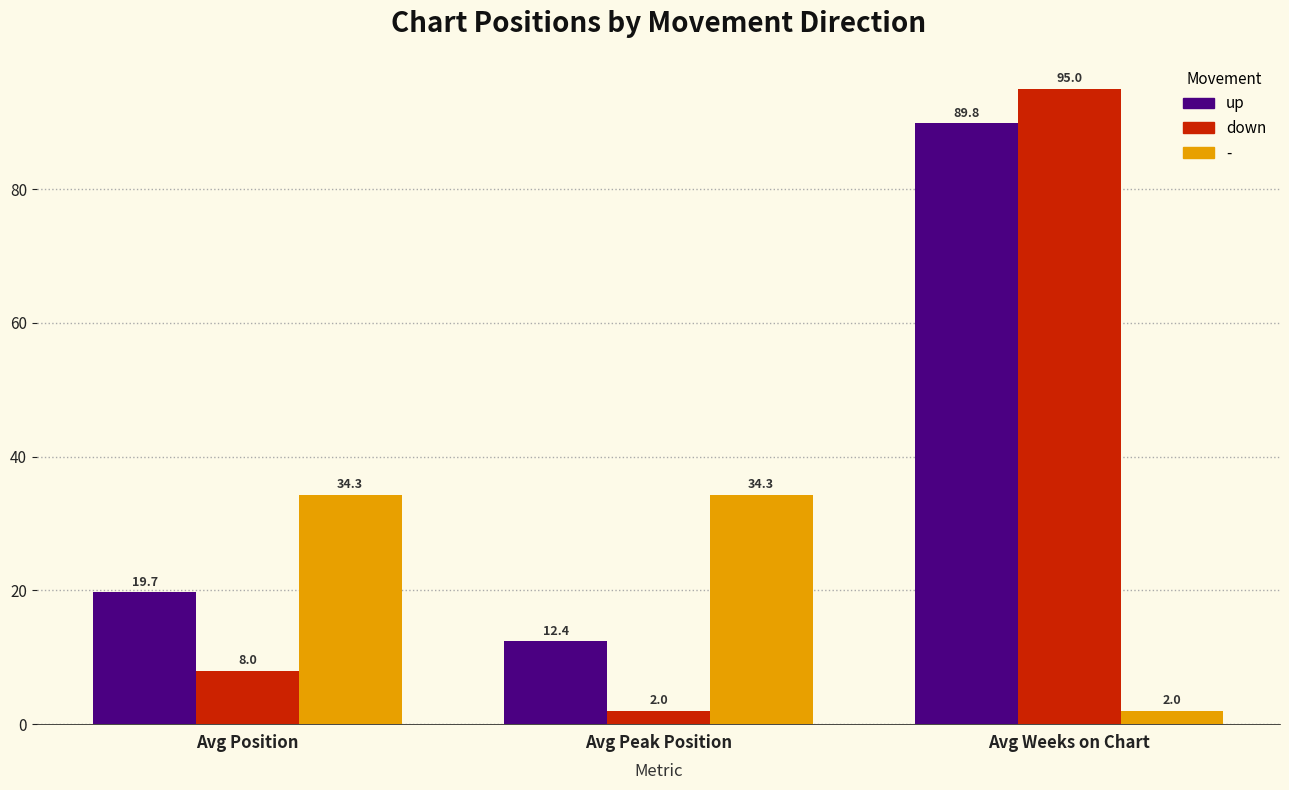

What is the sum of the down values at Avg Peak Position and Avg Weeks on Chart?

97.0